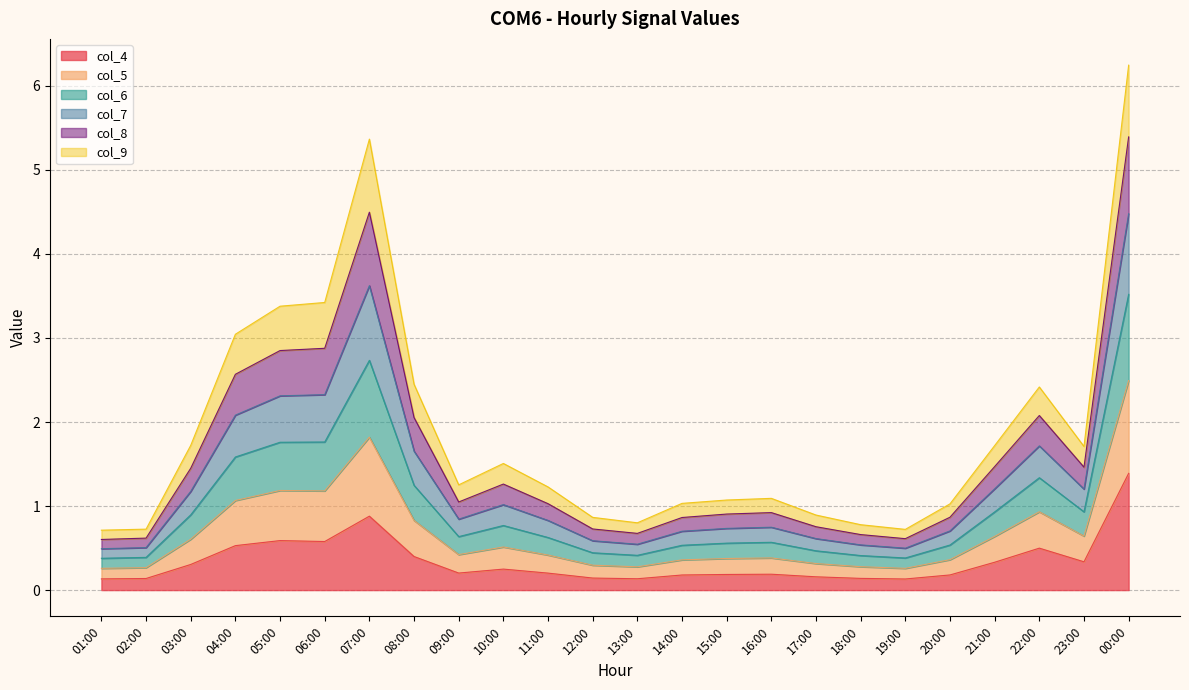

True or false: col_6 has more than 0 interior local peaks.

True